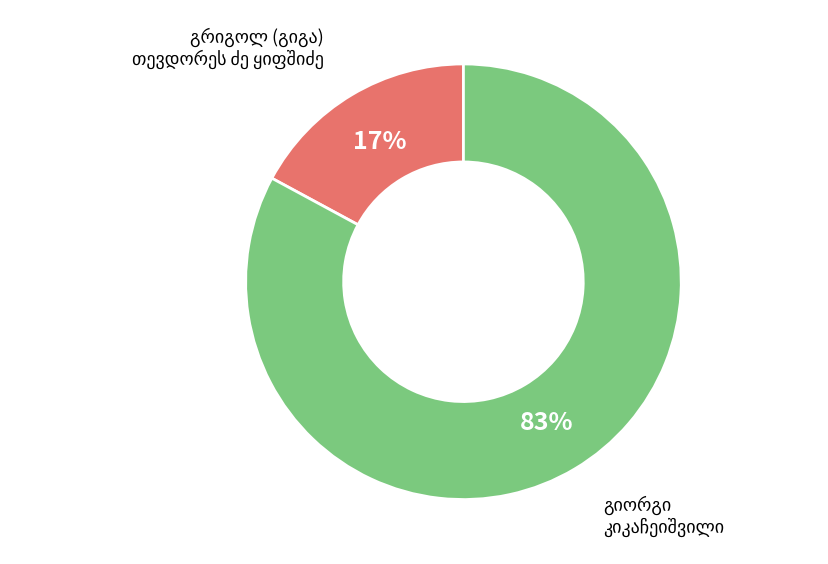

To the nearest percent, what is the difference between the largest and smallest slice percentages?

66%